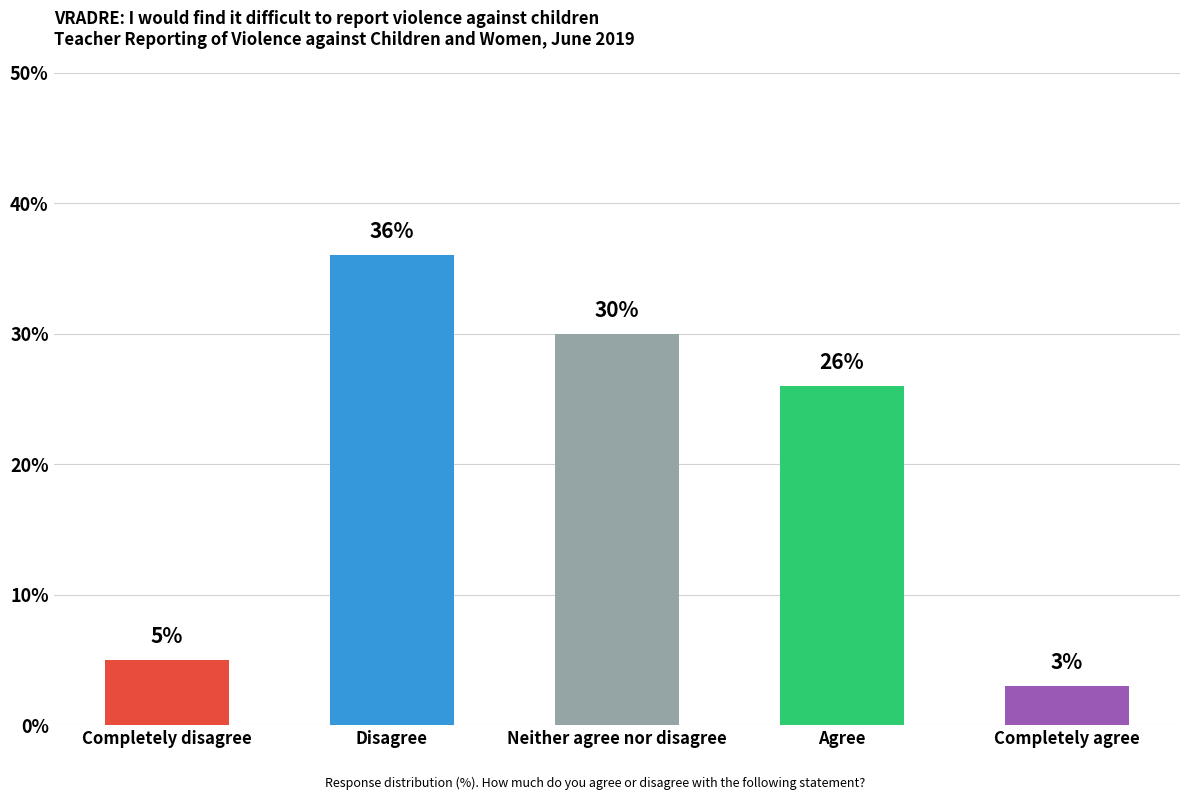

What is the smallest value displayed?

3